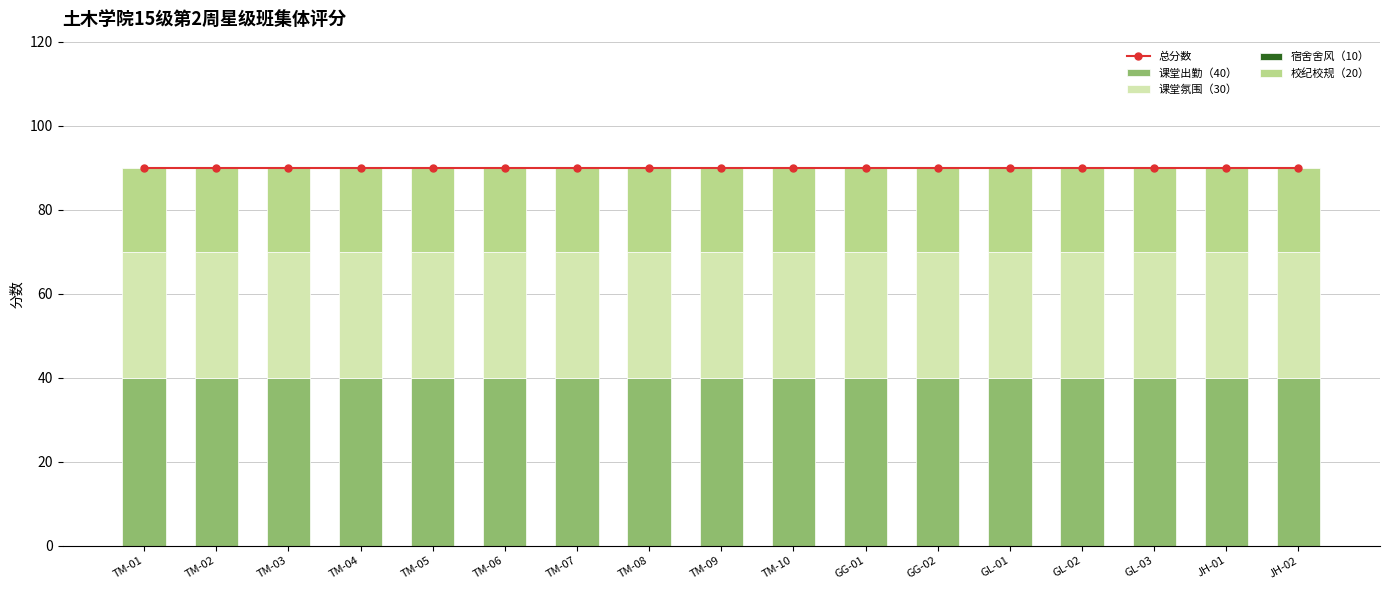

Rank the series by their maximum value, from lowest to highest.

宿舍舍风（10）, 校纪校规（20）, 课堂氛围（30）, 课堂出勤（40）, 总分数